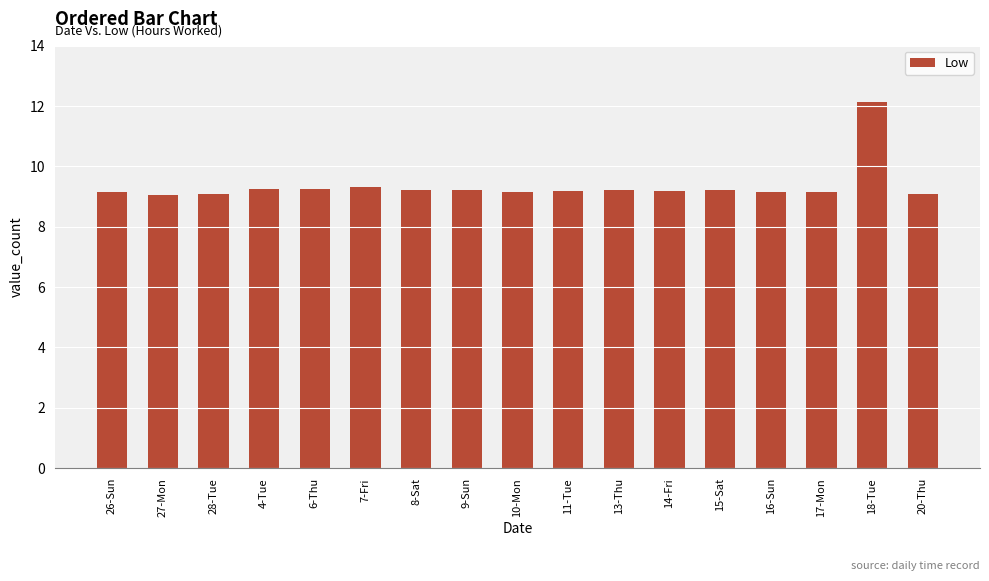

At which category does the chart reach its peak across all series?

18-Tue